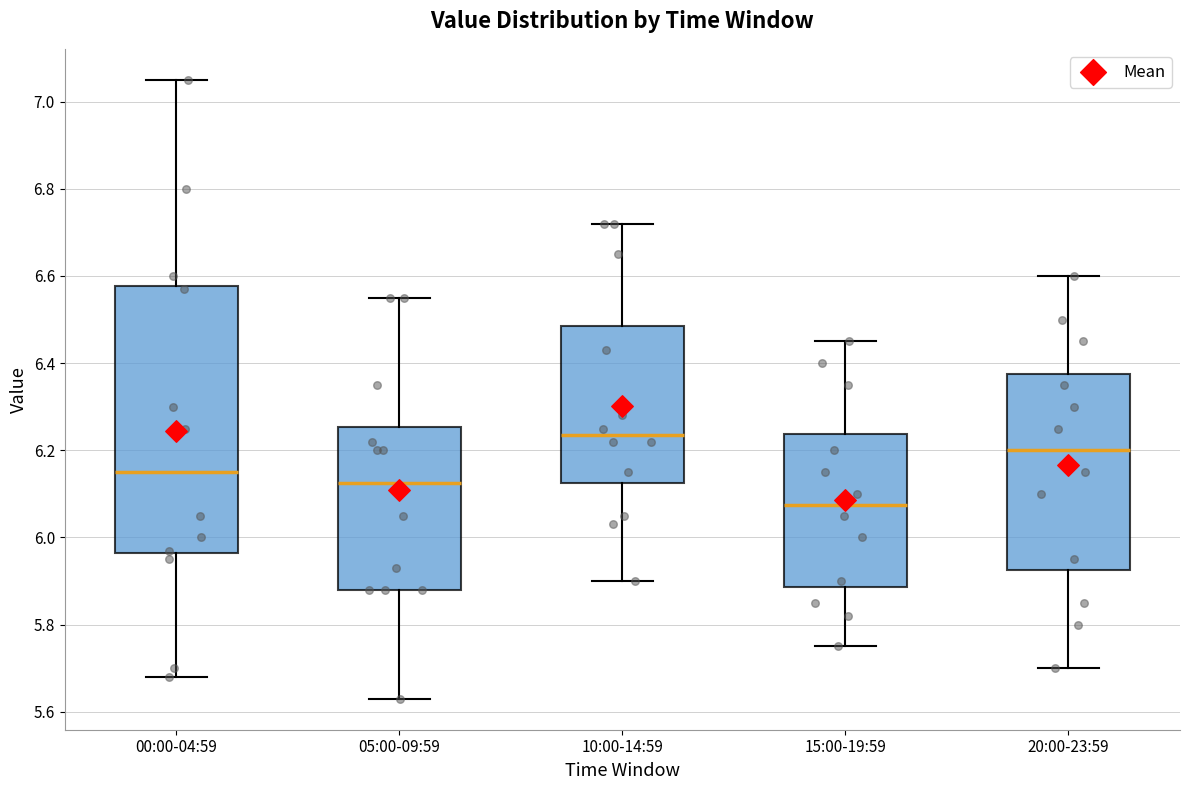

Where does the median line of the box for 15:00-19:59 sit on the y-axis? The values are not printed on the chart, so give them approximately, as read against the axis.

6.08